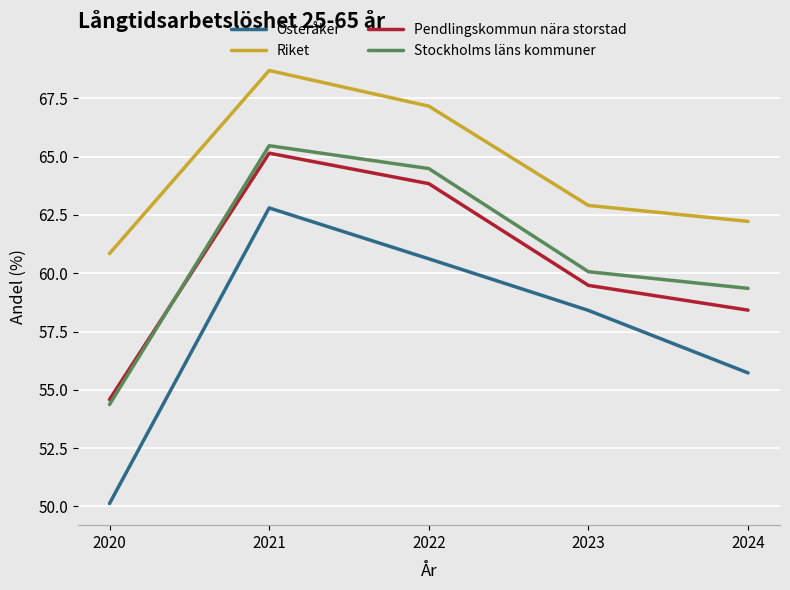

True or false: Riket and Stockholms läns kommuner cross at least once.

False